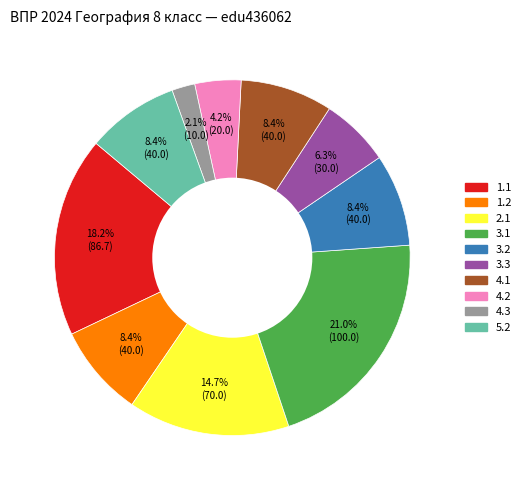

To the nearest percent, what is the average slice percentage?

10%